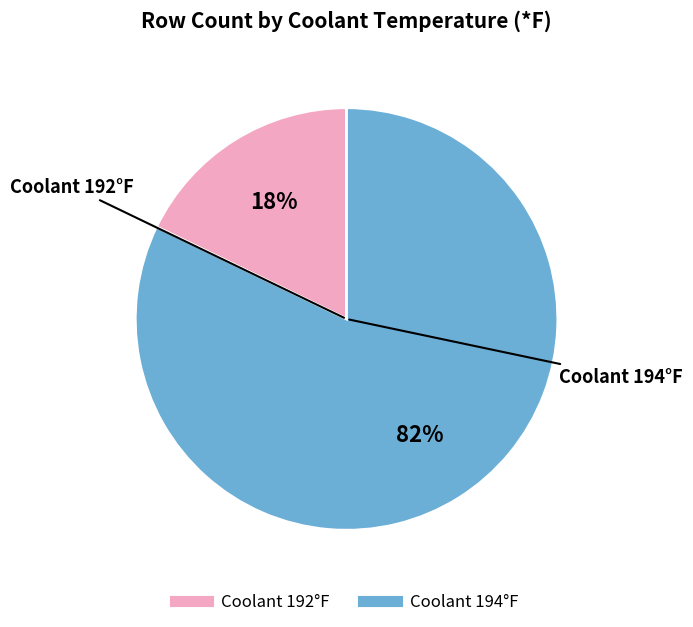

To the nearest percent, what is the average slice percentage?

50%